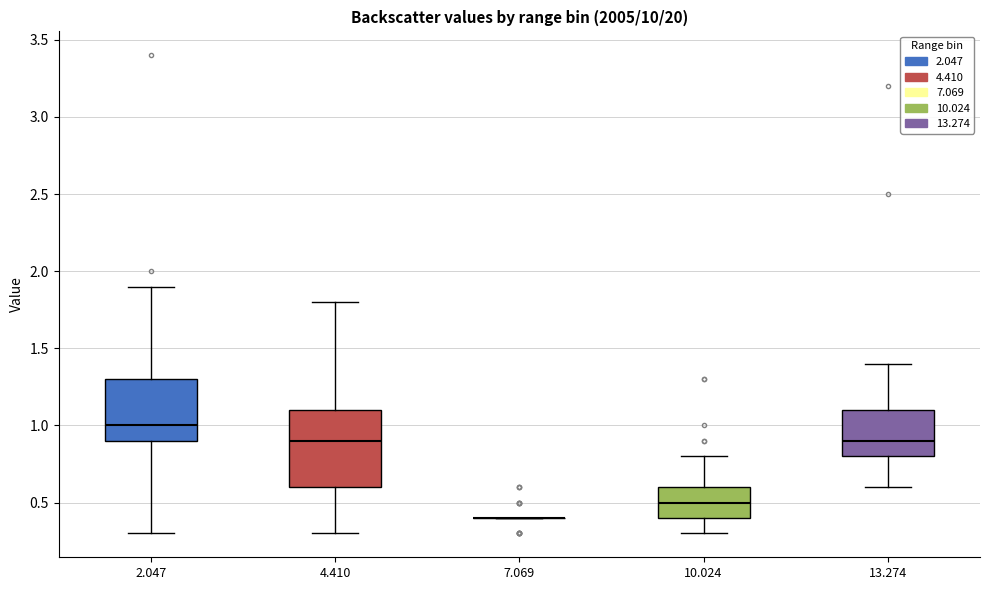

Reading left to right, read every box against the y-axis: the position of its median line, the range the box covers, and the ends of its whiskers. The values are not printed on the chart, so give them approximately, as read against the axis.

2.047: median 1.0, box 0.9 to 1.3, whiskers 0.3 to 1.9
4.410: median 0.9, box 0.6 to 1.1, whiskers 0.3 to 1.8
7.069: box collapsed to a line at 0.4, whiskers 0.4 to 0.4
10.024: median 0.5, box 0.4 to 0.6, whiskers 0.3 to 0.8
13.274: median 0.9, box 0.8 to 1.1, whiskers 0.6 to 1.4